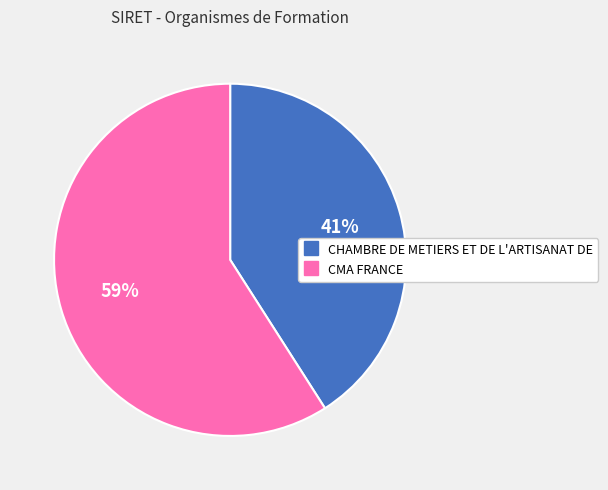

What percentage is the CHAMBRE DE METIERS ET DE L'ARTISANAT DE slice, to the nearest percent?

41%